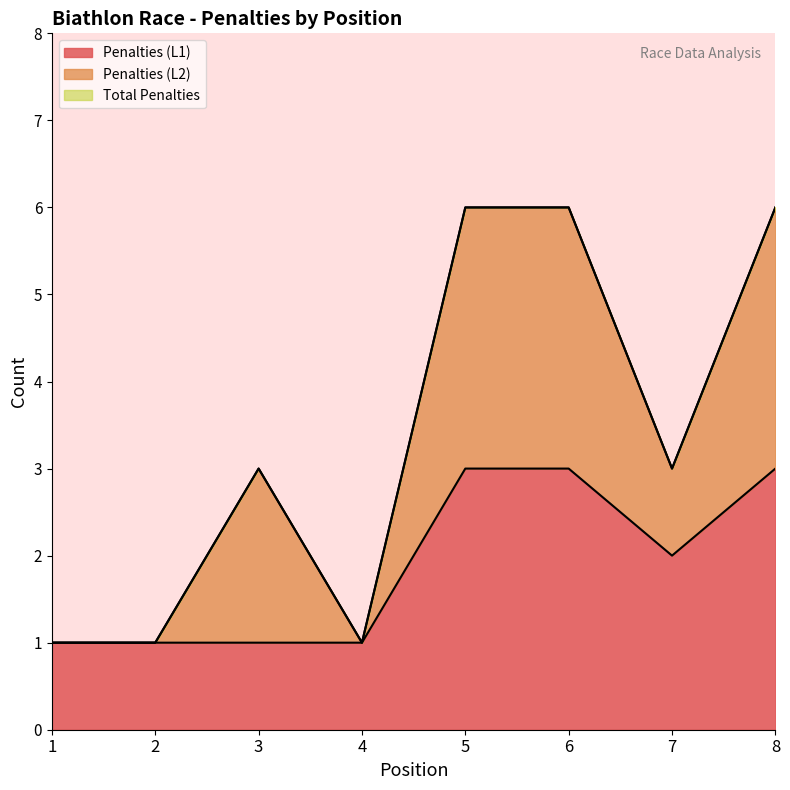

True or false: Penalties (L1) has a value of 5 at 6.

False